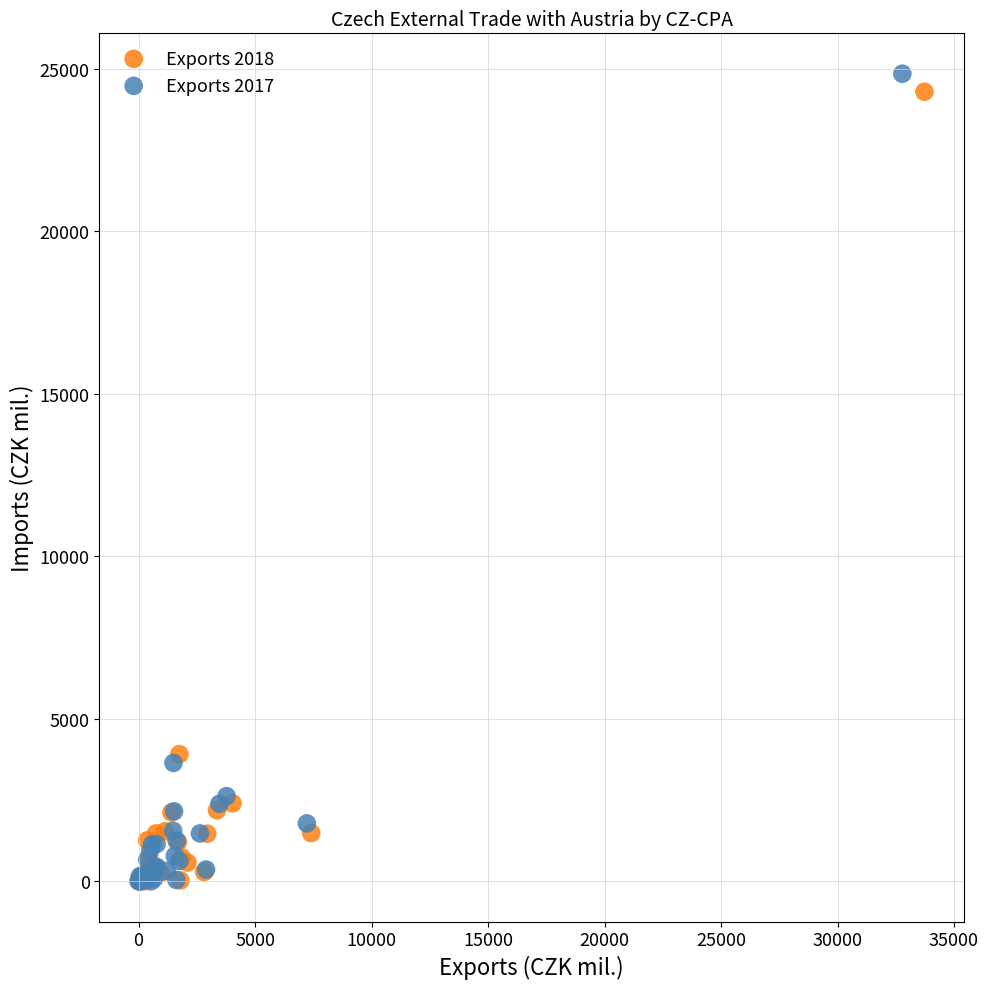

What are all the series names shown in the legend?

Exports 2018, Exports 2017